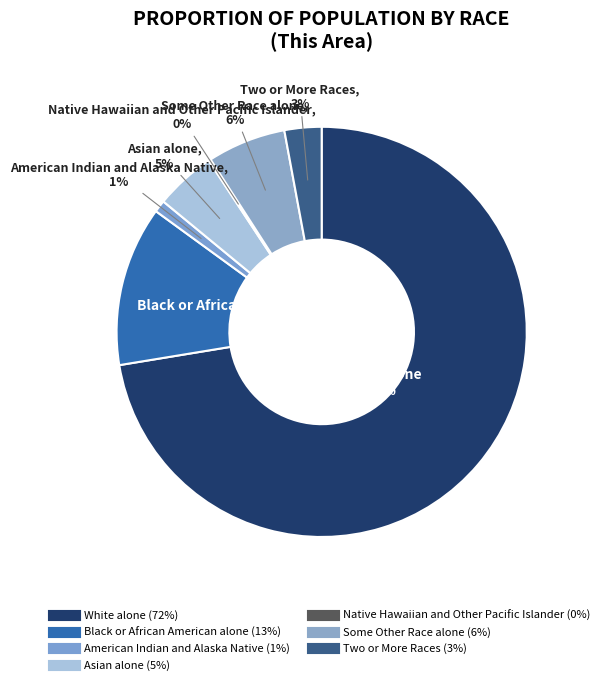

Is the sum of Two or More Races and American Indian and Alaska Native greater than half?

No